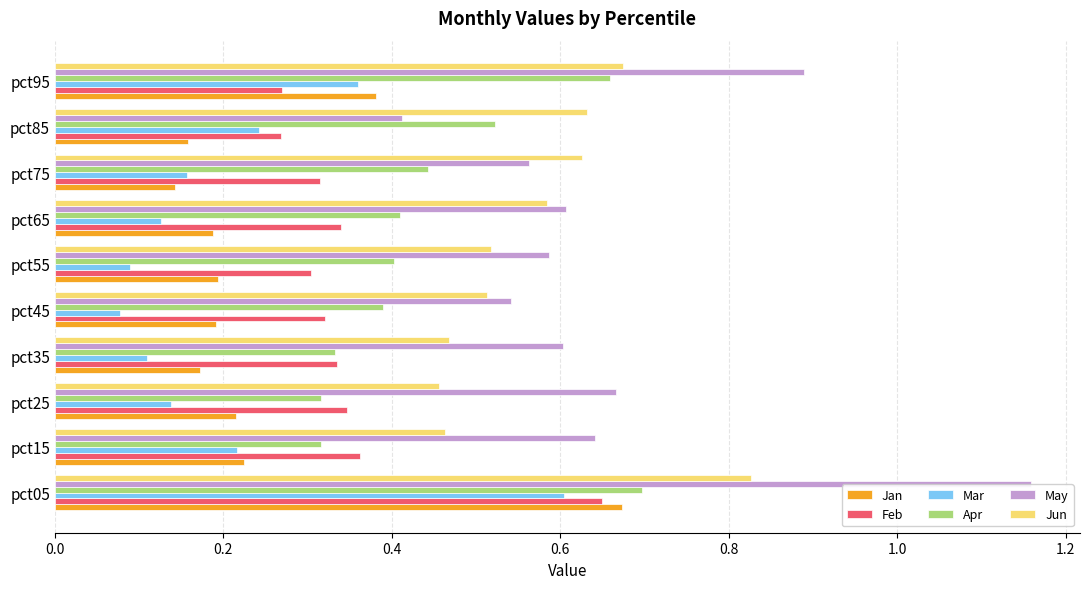

What is the sum of all May values?

6.7